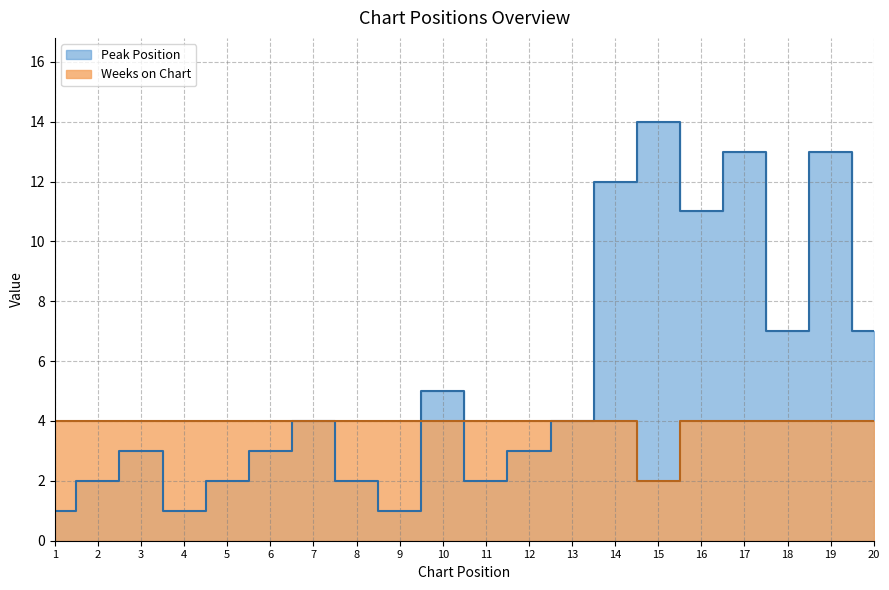

What is the average value of the Peak Position series?

6